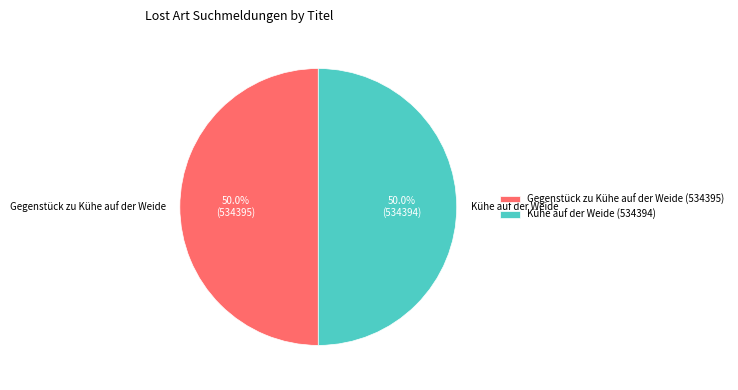

Approximately how many times larger is the value at Gegenstück zu Kühe auf der Weide compared to Kühe auf der Weide?

1.0